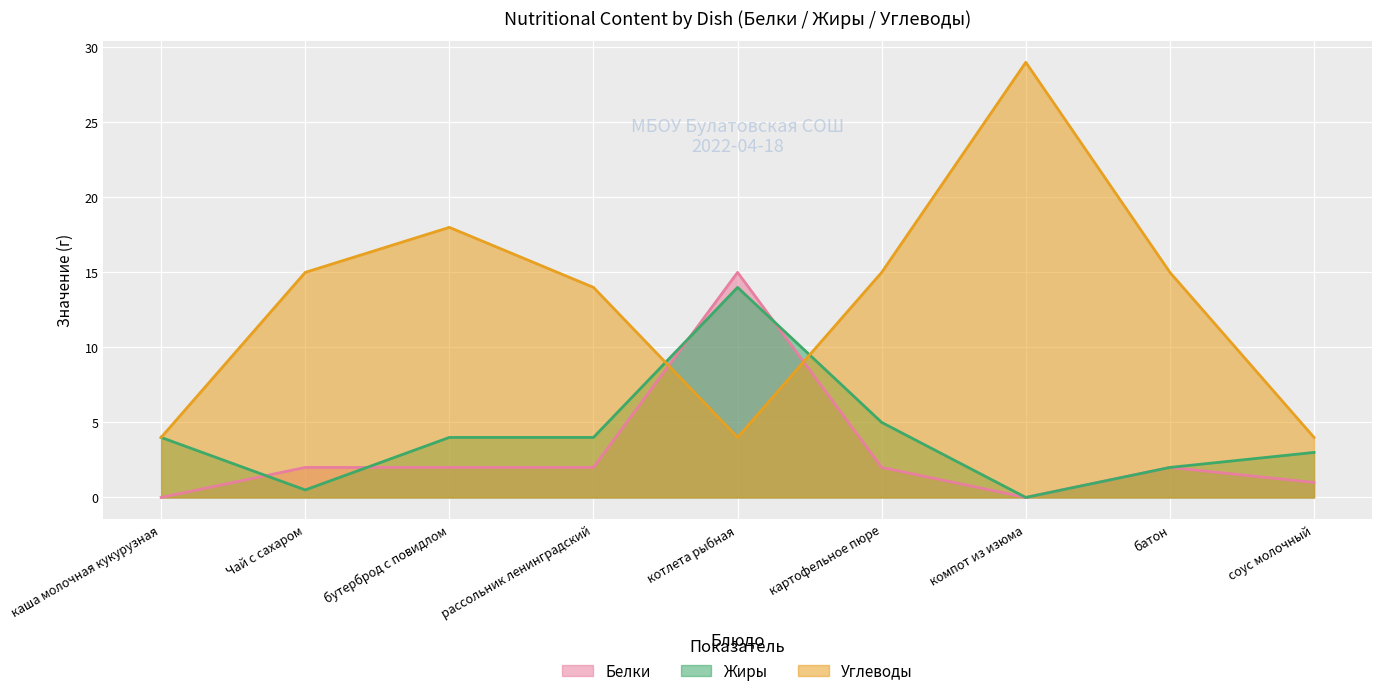

What is the sum of the Жиры values at котлета рыбная and батон?

16.0